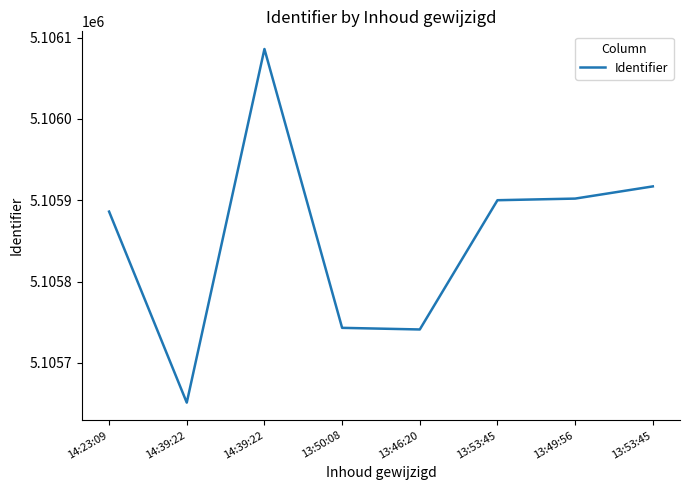

What is the difference between the values at 13:46:20 and 13:53:45?

159